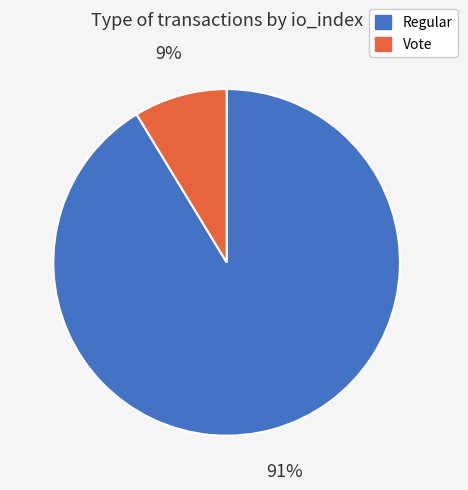

Is there a majority slice in this chart?

Yes